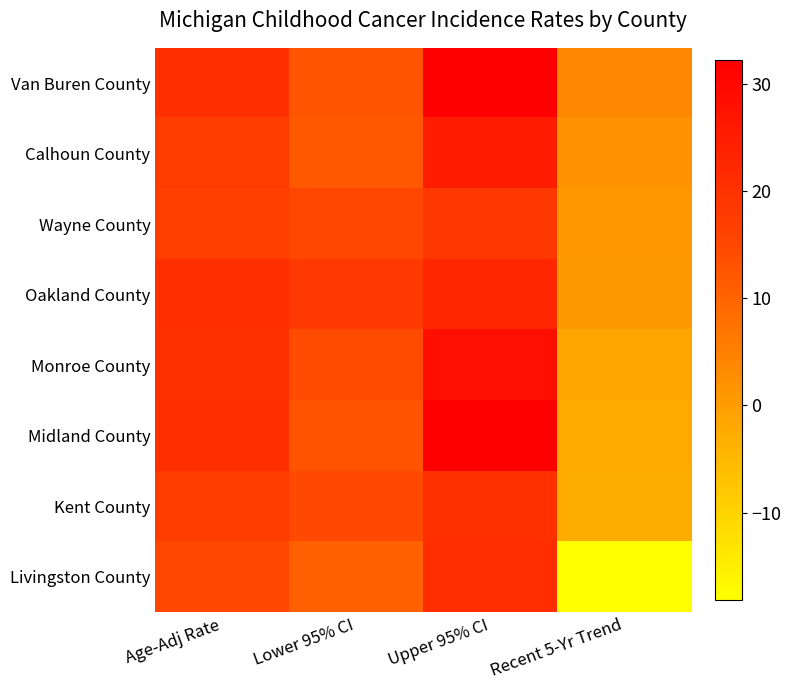

Which series has the largest range (max minus min)?

Livingston County